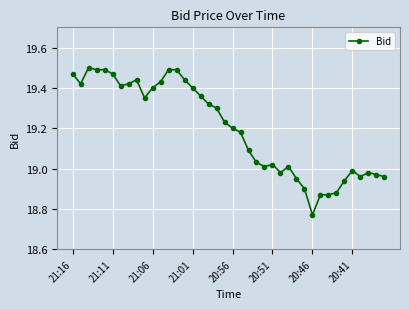

Count the number of data series in this chart.

1